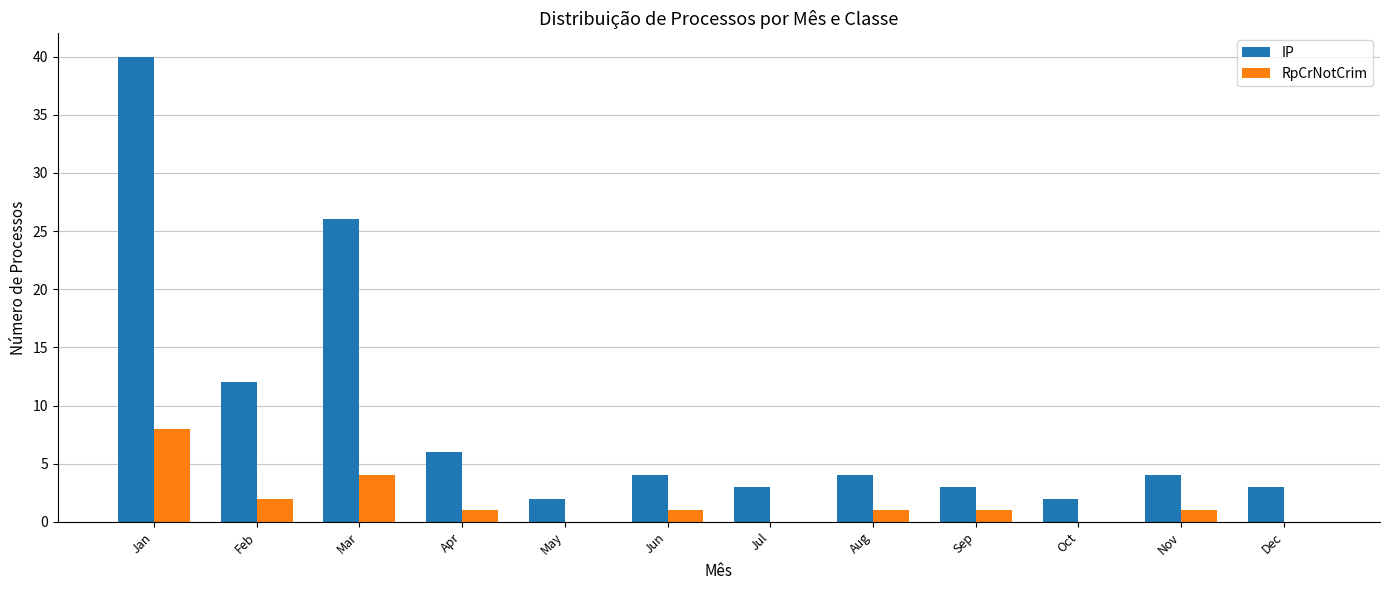

Is the value of IP at May greater than the value of RpCrNotCrim at May?

Yes